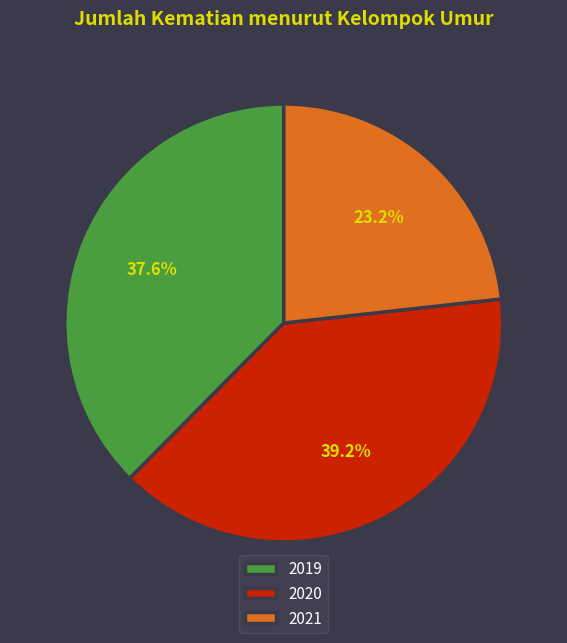

Is it true that 2021 is 23% of the pie?

True